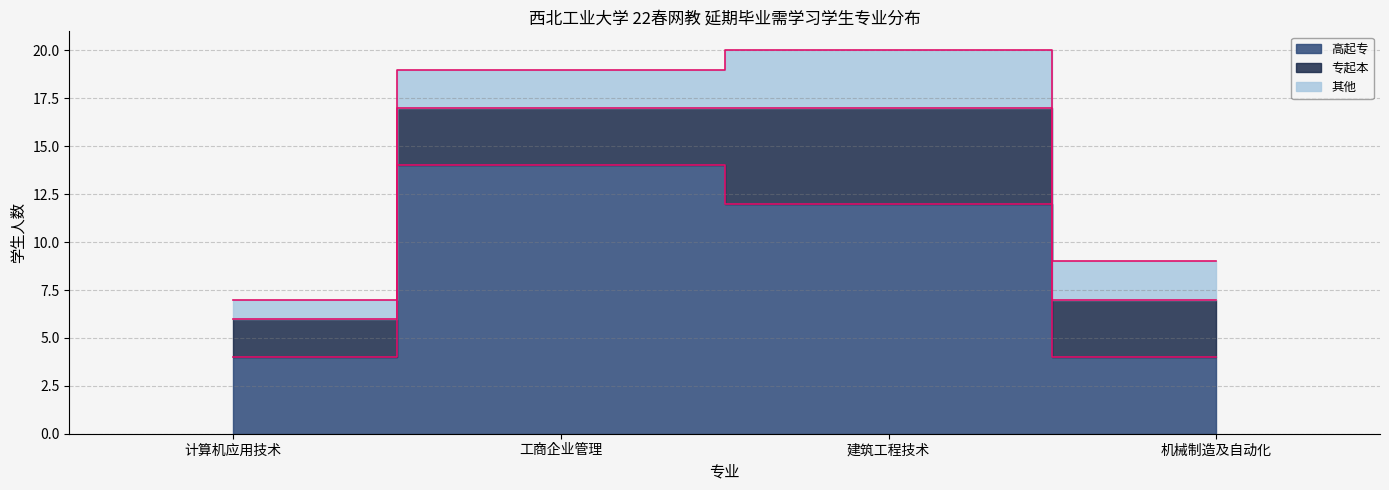

What is the maximum value shown in the chart?

14